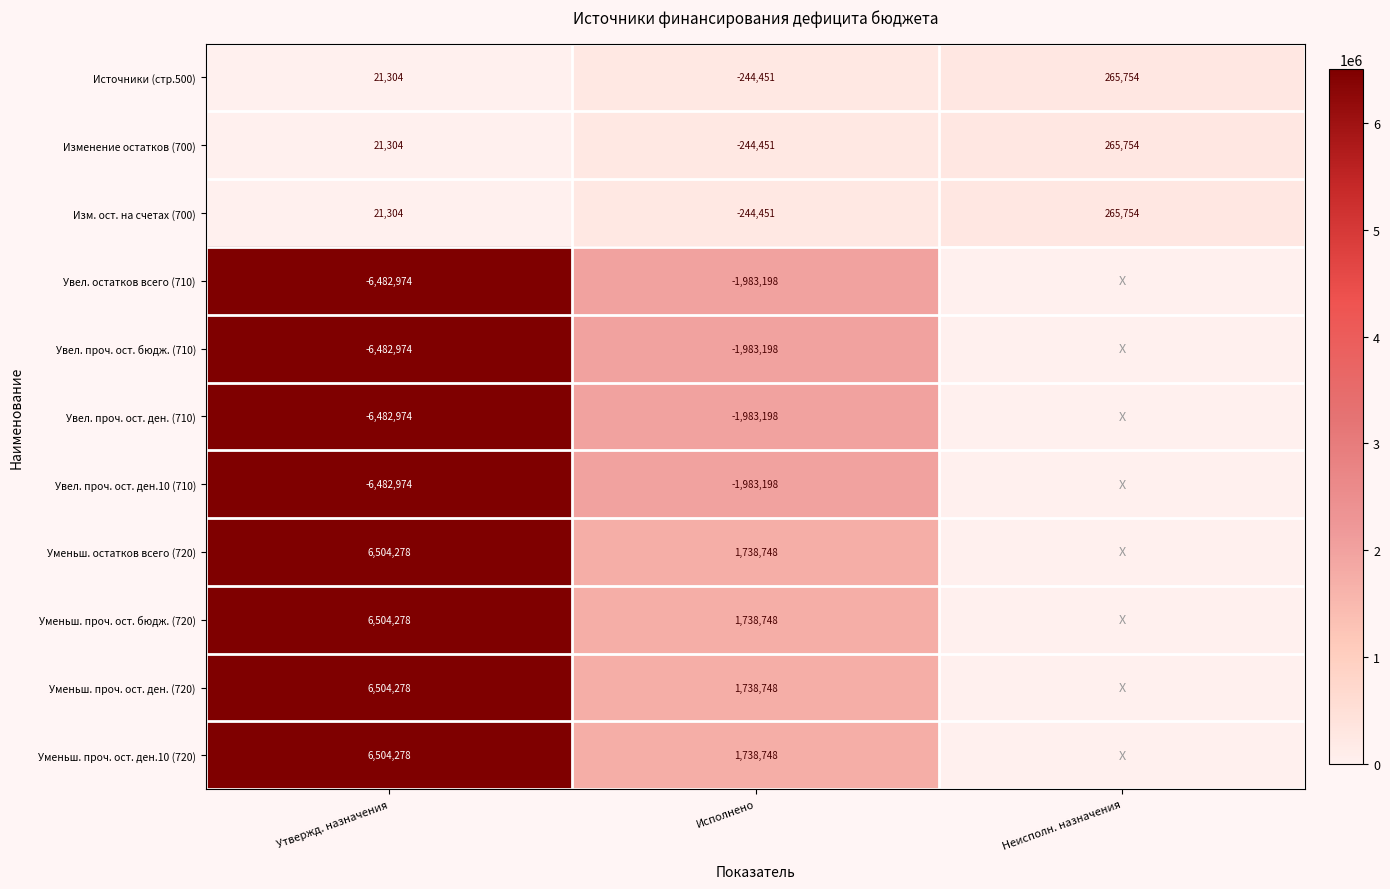

At how many categories does at least one series exceed 6186265?

1